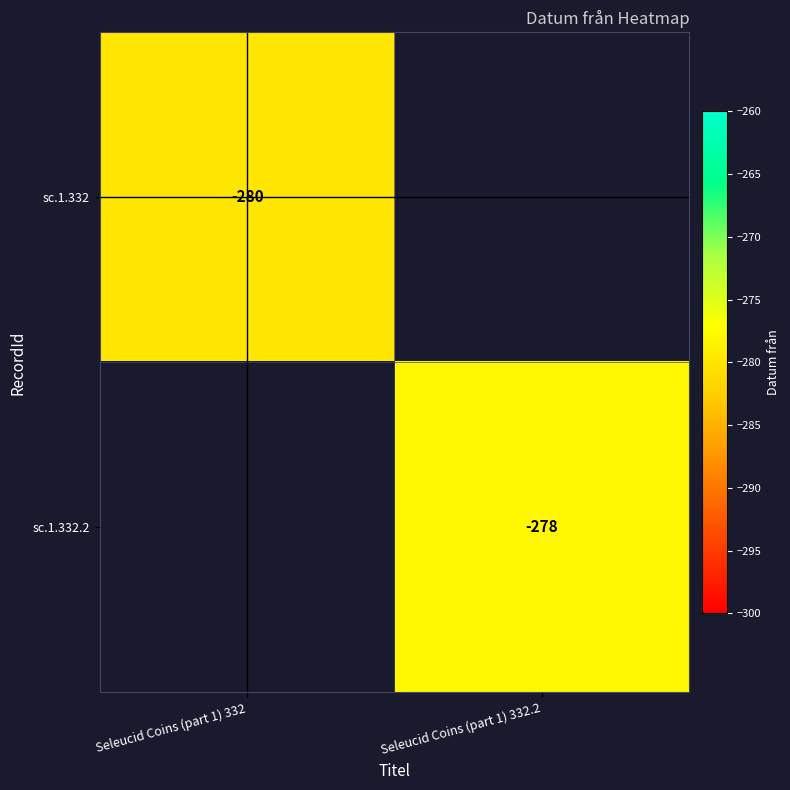

Is it true that sc.1.332.2 equals -435 at Seleucid Coins (part 1) 332.2?

False